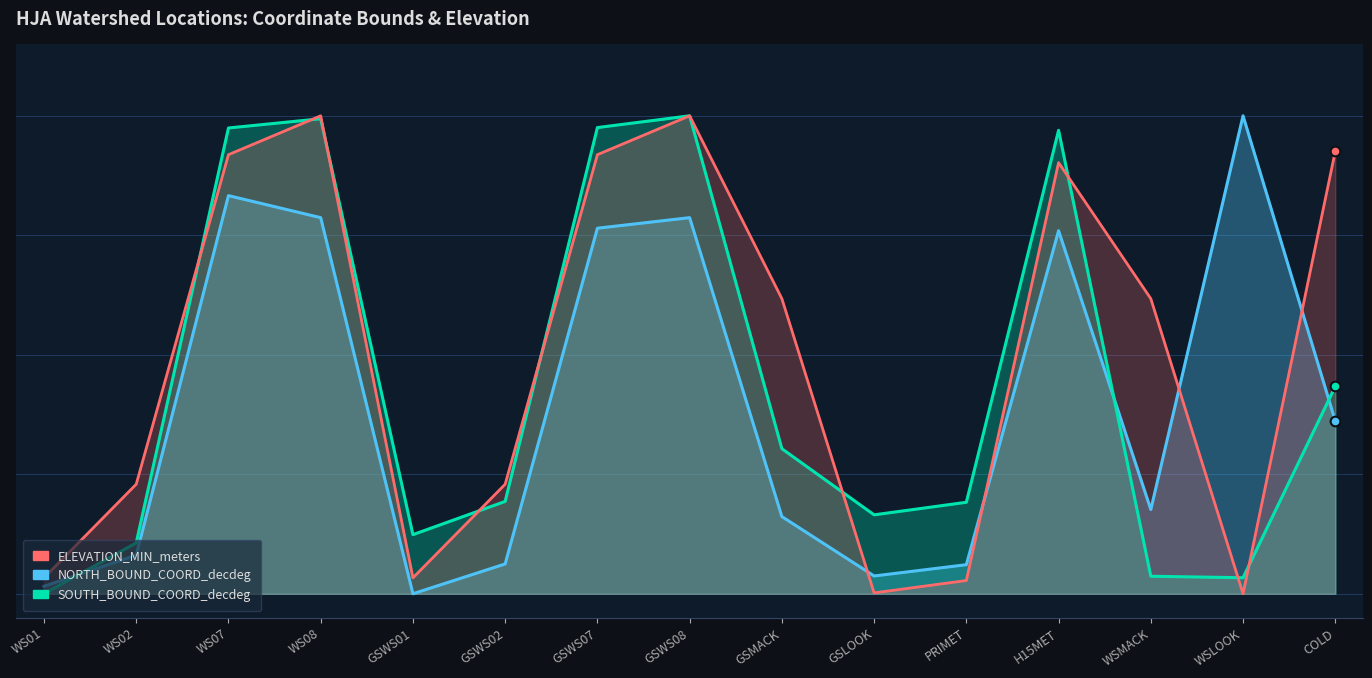

Which series changed the most between WS01 and GSWS02?

ELEVATION_MIN_meters